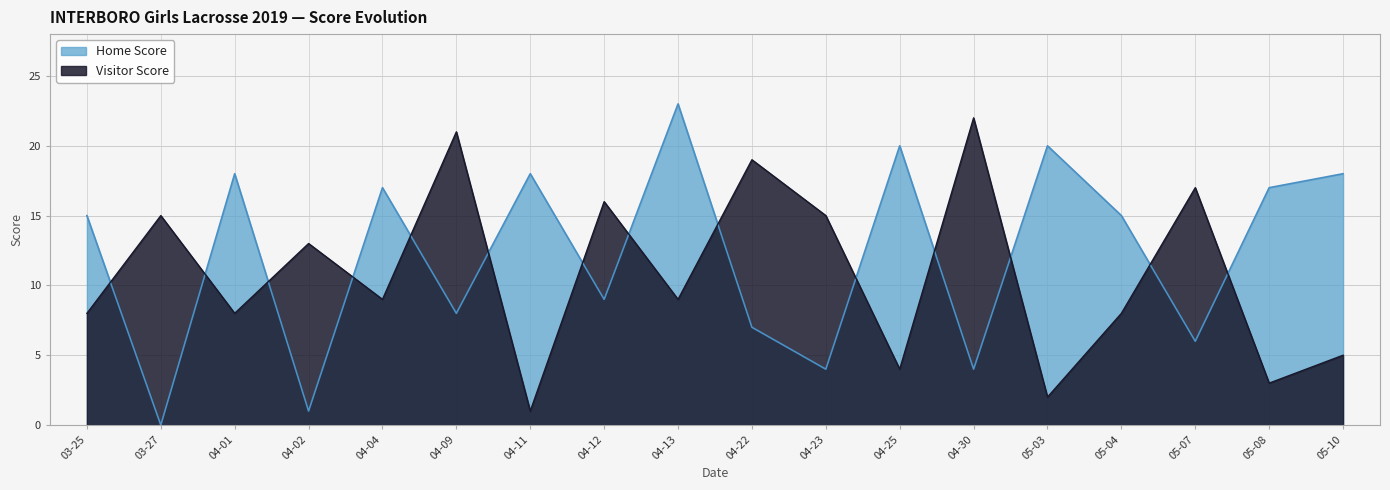

What is the maximum value shown in the chart?

23